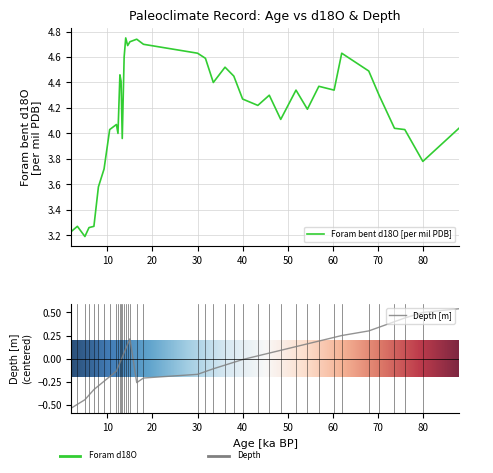

What is the minimum value shown in the chart?

-0.5